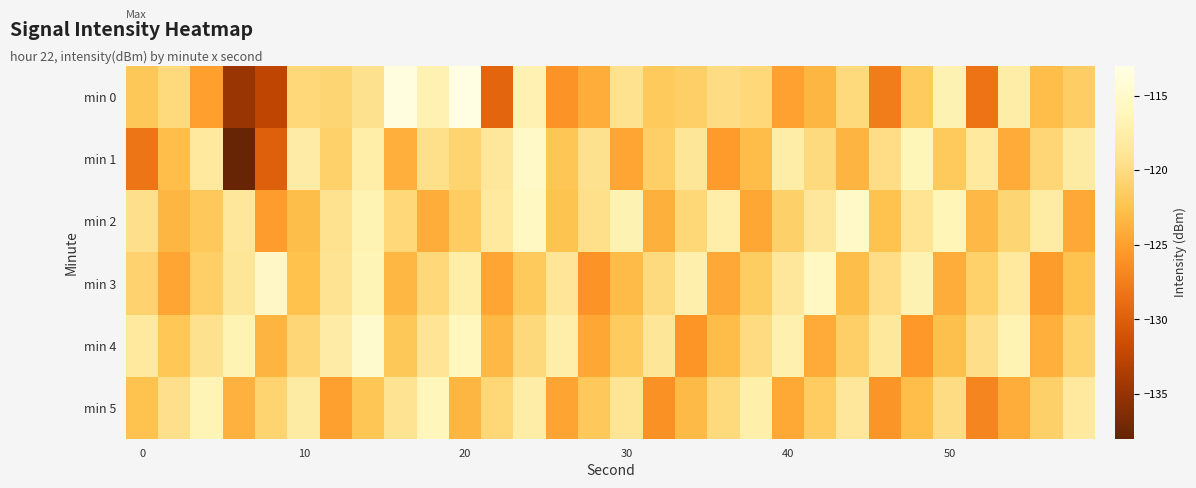

What is the smallest value displayed?

-137.9